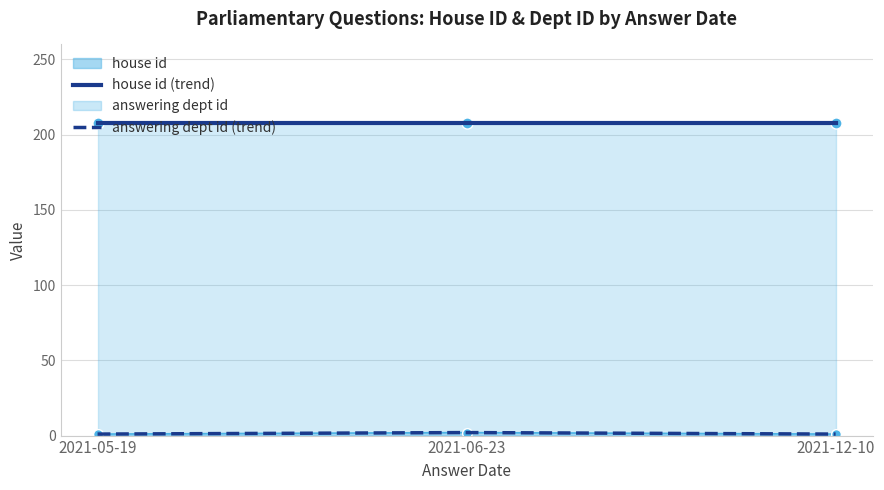

Is it true that house id (trend) equals 2 at 2021-12-10?

False